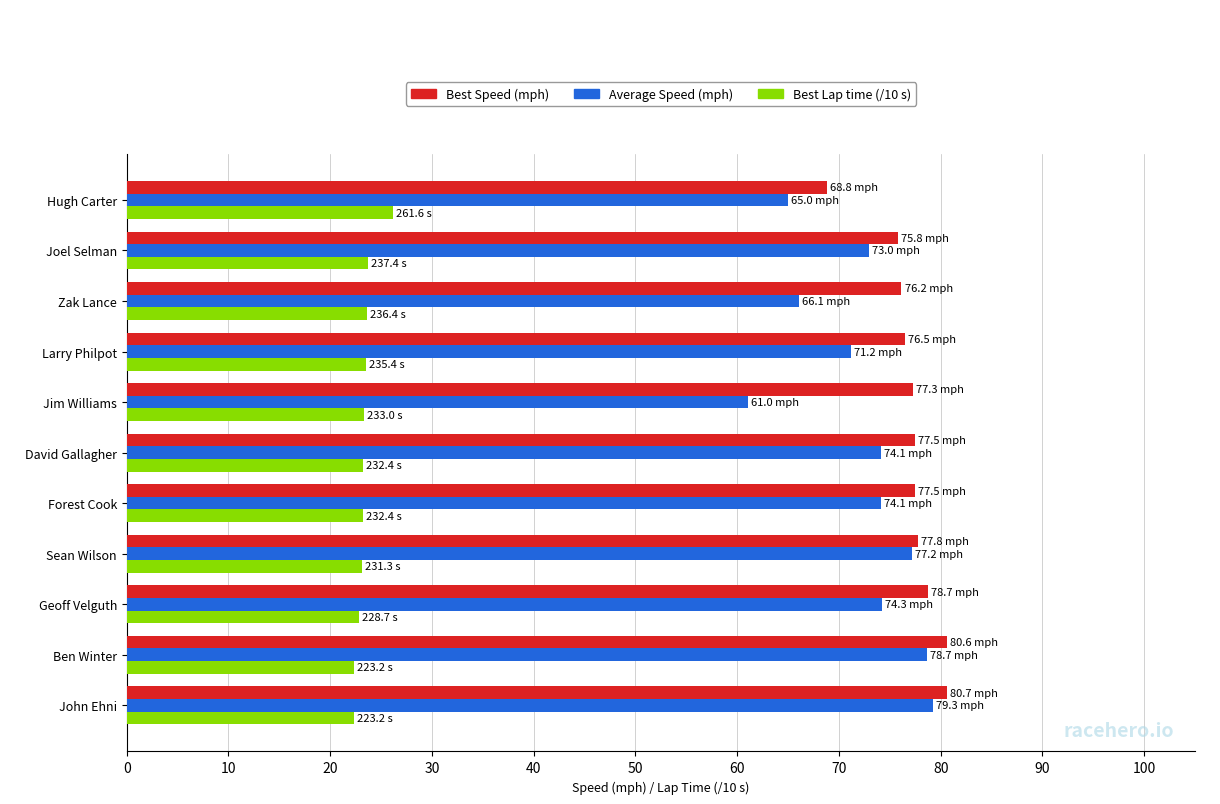

At which label does Best Speed (mph) reach its minimum?

Hugh Carter